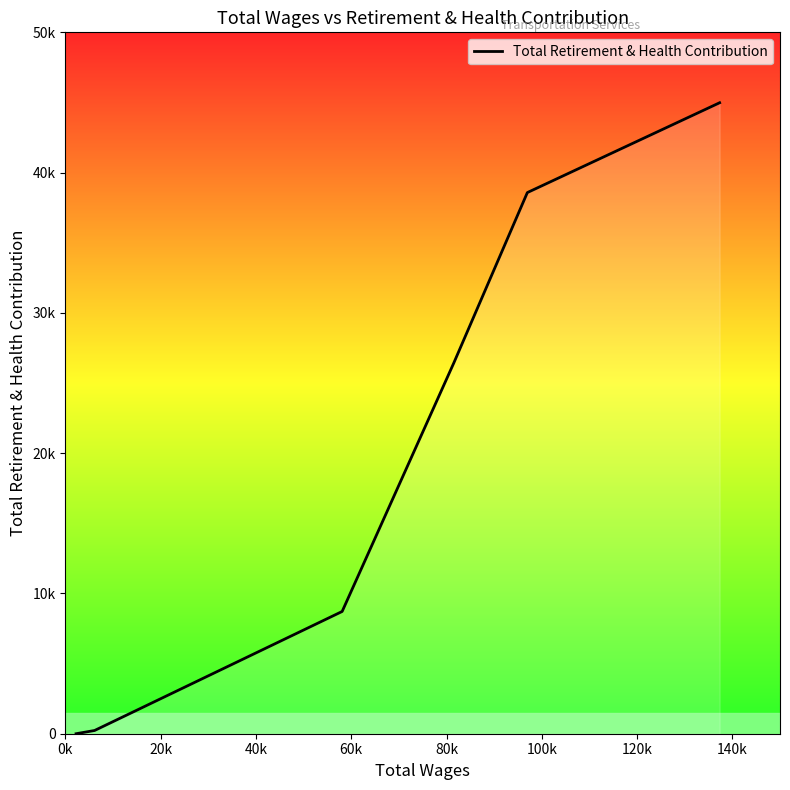

At which category does the chart reach its minimum across all series?

0k